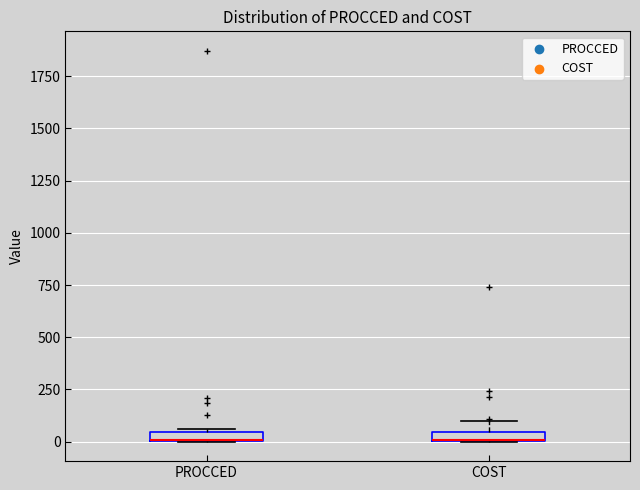

Where is the upper edge of the box for PROCCED on the y-axis? The values are not printed on the chart, so give them approximately, as read against the axis.

50